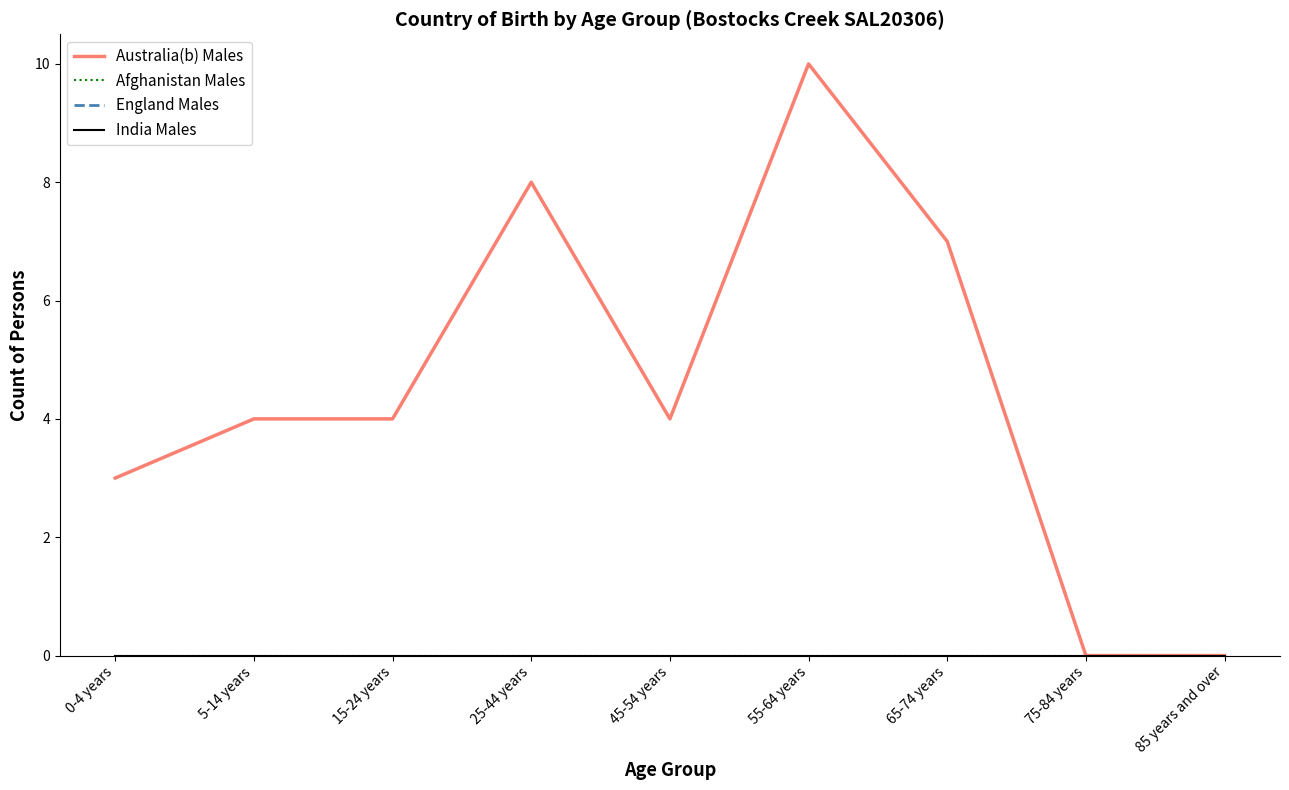

List the labels in order of Afghanistan Males value, smallest first.

0-4 years, 5-14 years, 15-24 years, 25-44 years, 45-54 years, 55-64 years, 65-74 years, 75-84 years, 85 years and over